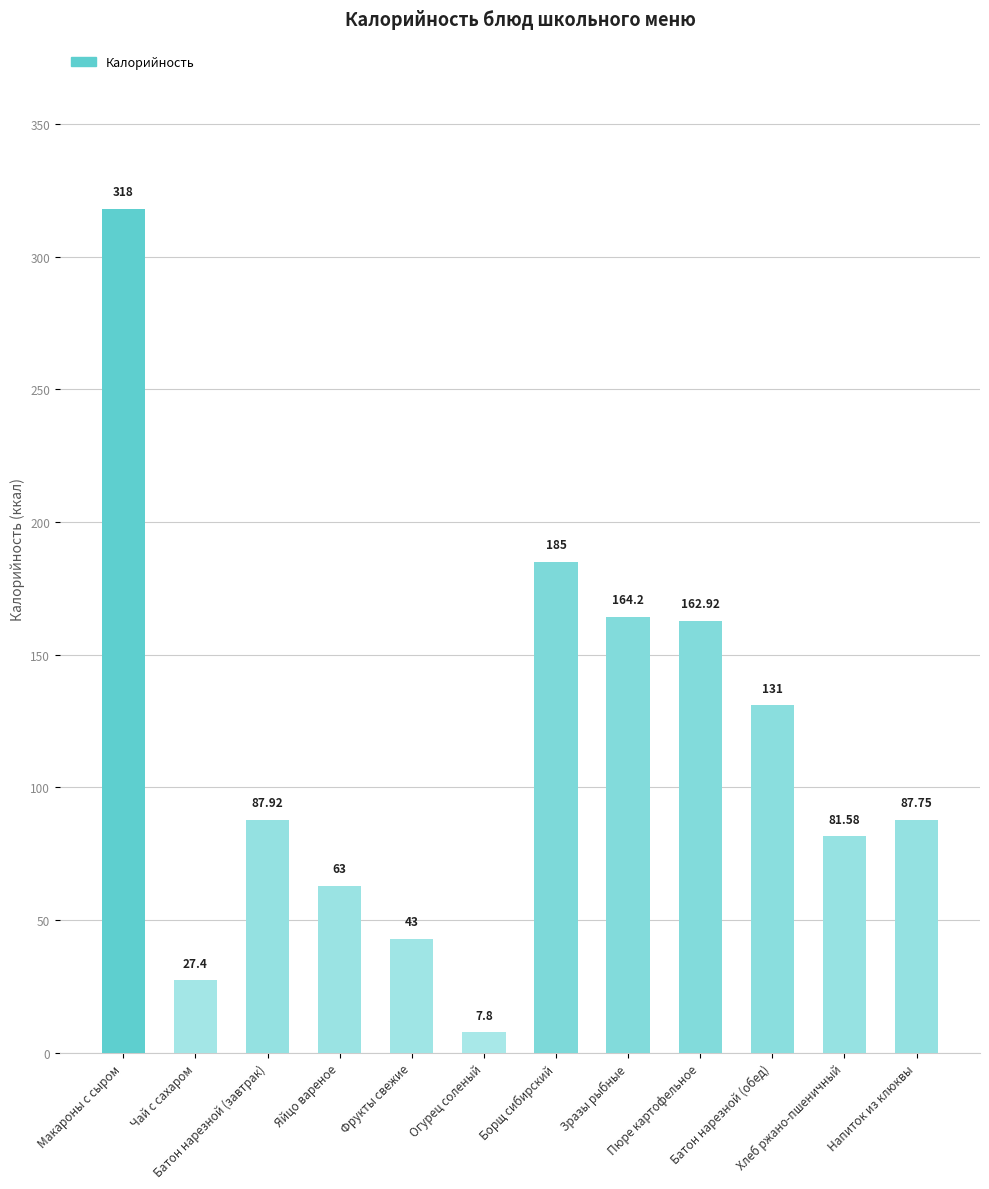

The value at Чай с сахаром is 40.4. True or false?

False